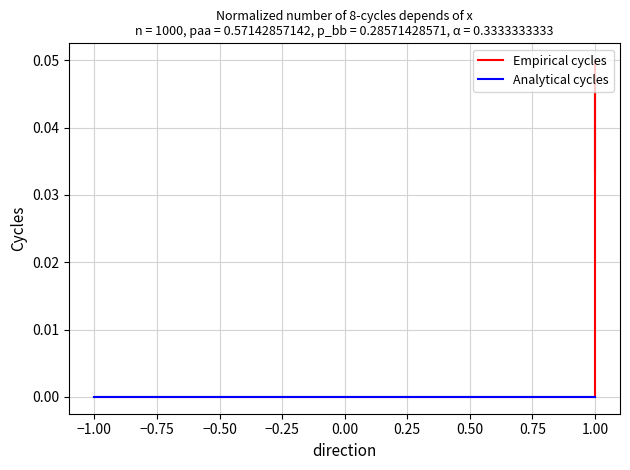

True or false: Empirical cycles has a value of 0.0 at 1.00.

True